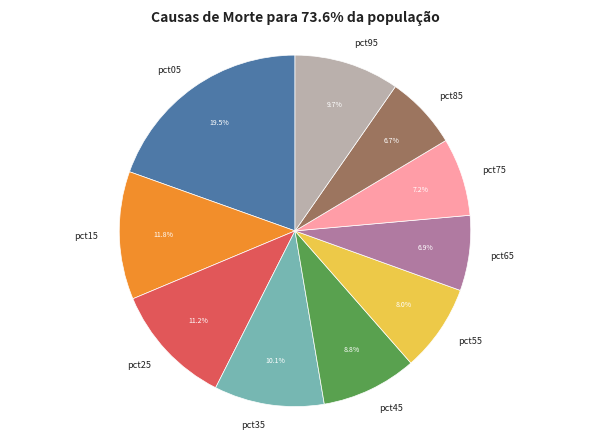

What percentage is the pct55 slice, to the nearest percent?

8%